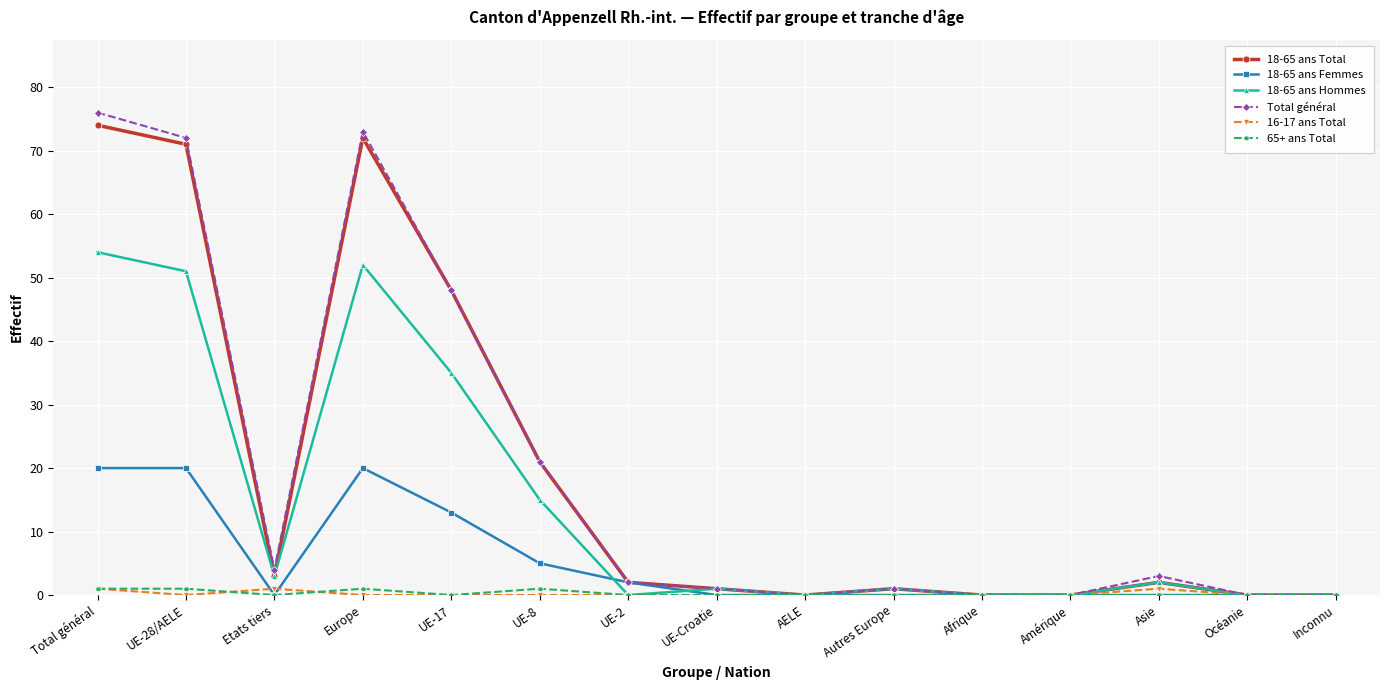

What are all the series names shown in the legend?

18-65 ans Total, 18-65 ans Femmes, 18-65 ans Hommes, Total général, 16-17 ans Total, 65+ ans Total